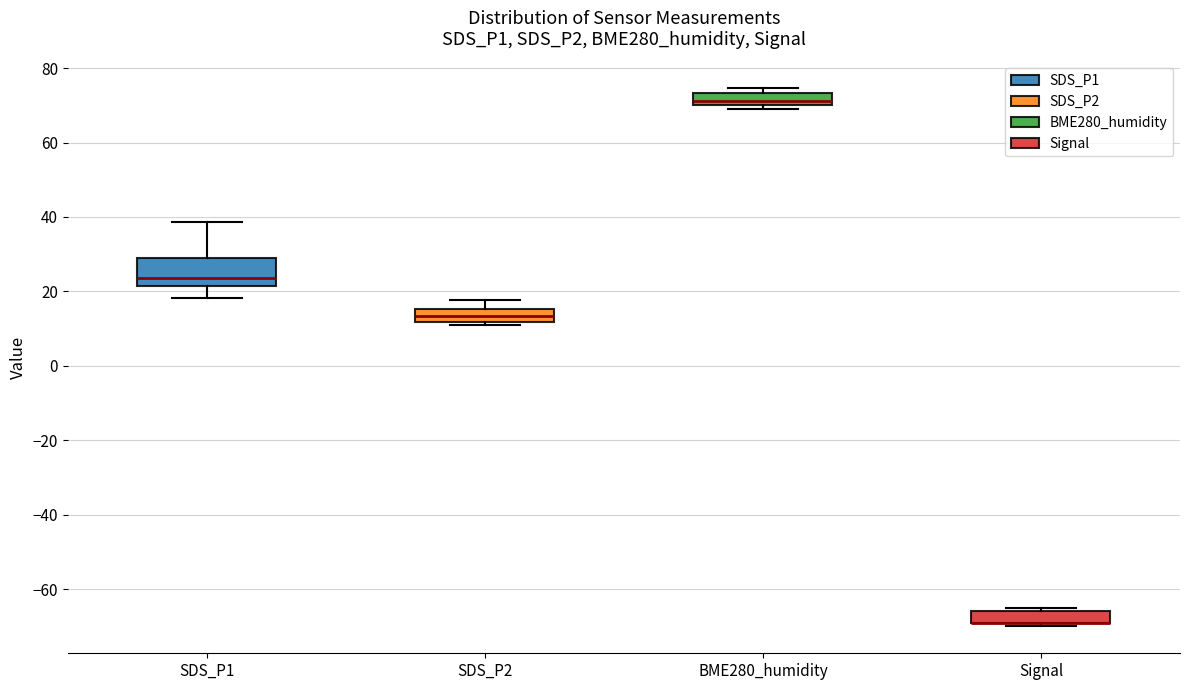

Where is the upper edge of the box for SDS_P1 on the y-axis? The values are not printed on the chart, so give them approximately, as read against the axis.

28